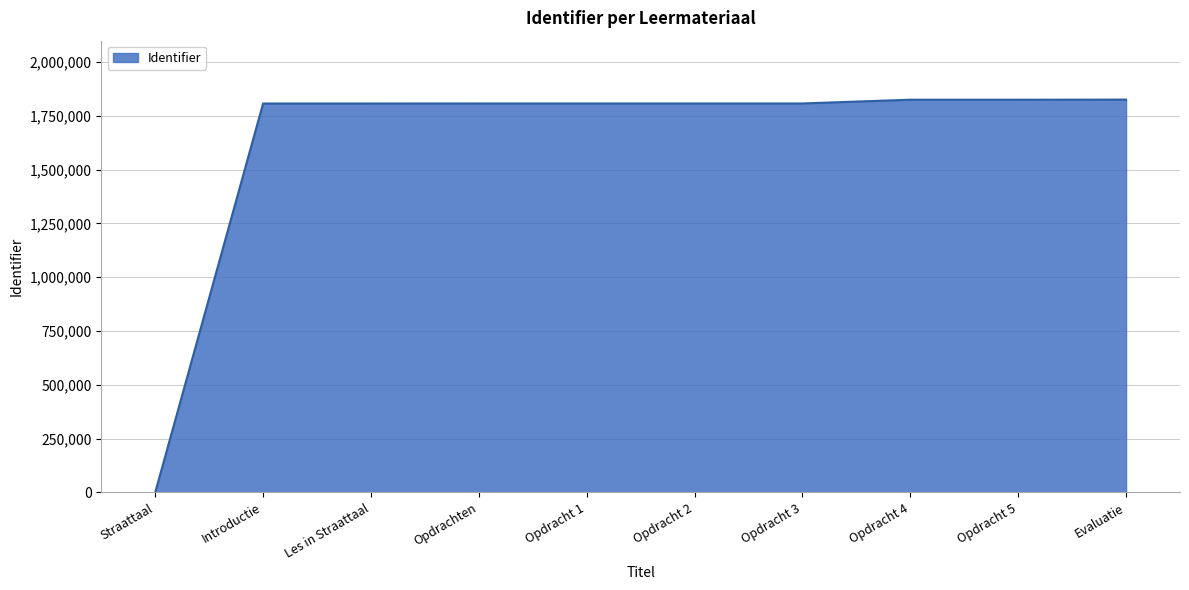

Which category has the lowest value across all series?

Straattaal